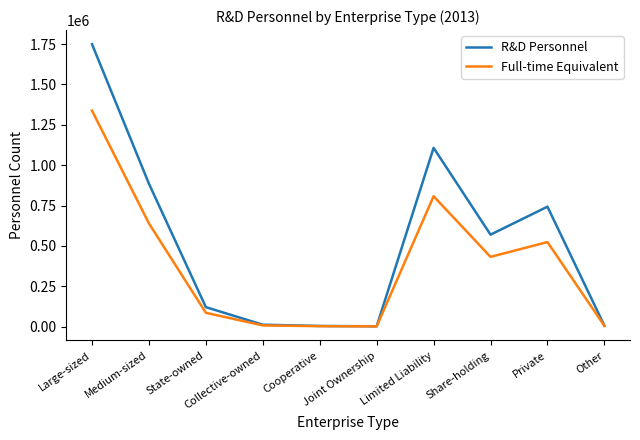

What is the highest value of the Full-time Equivalent series?

1337653.0